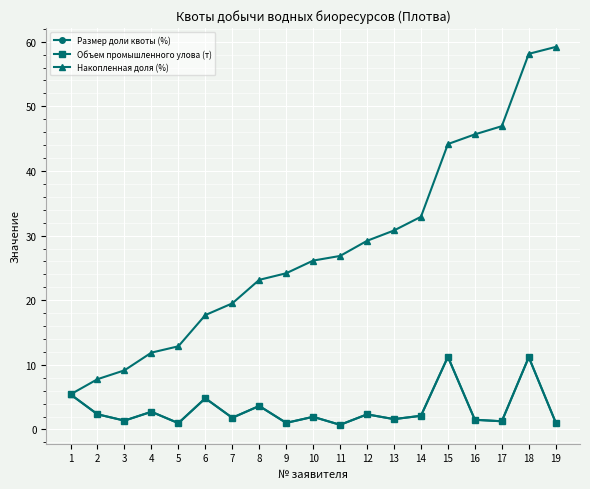

Which series has the largest total across all categories?

Накопленная доля (%)